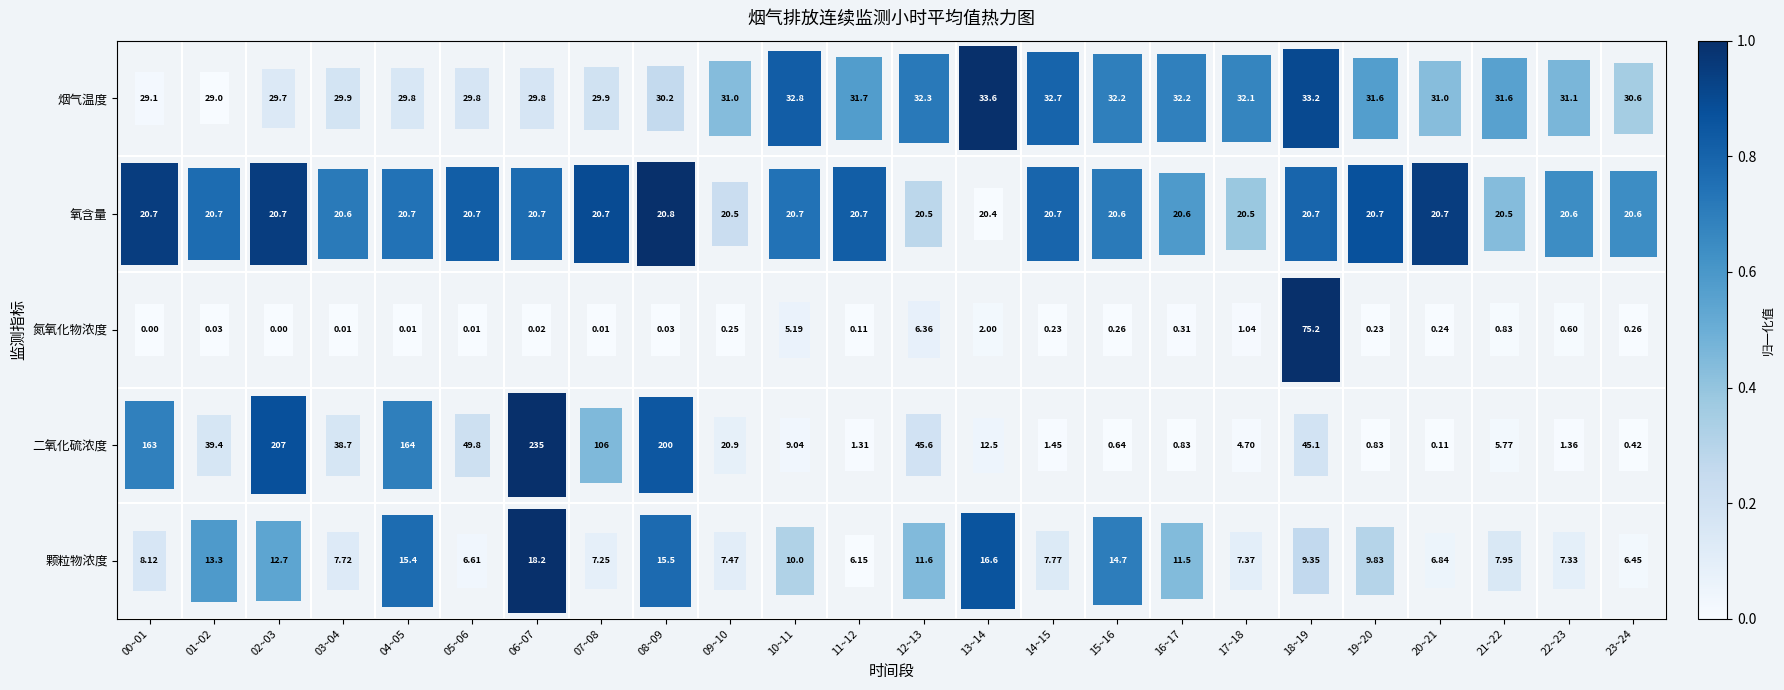

Is the value of 烟气温度 at 07~08 greater than the value of 氧含量 at 23~24?

Yes